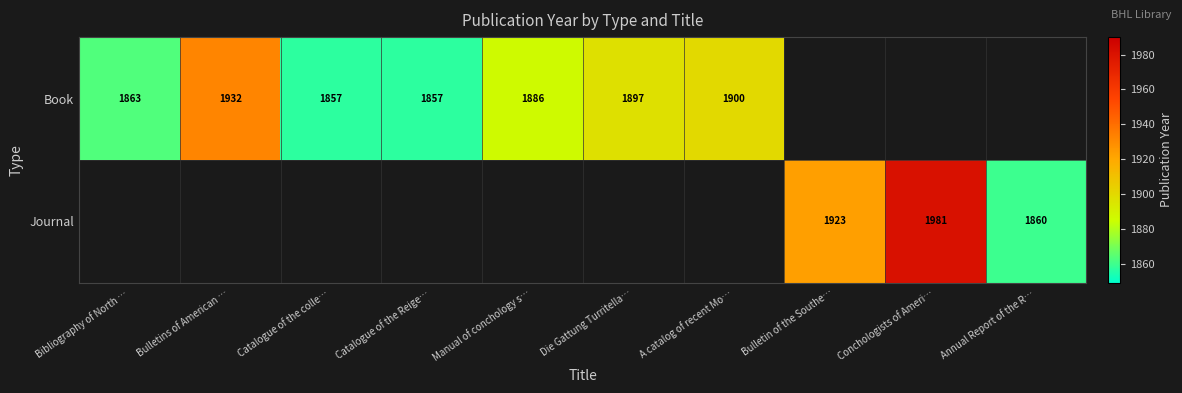

What is the greatest value displayed?

1981.0